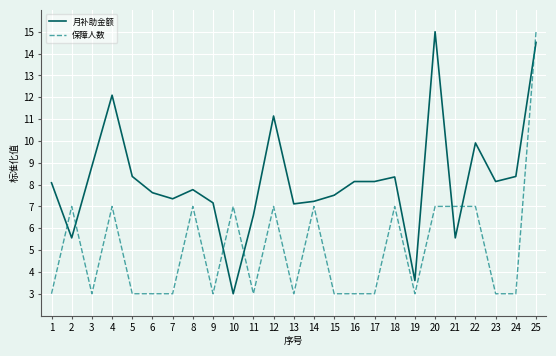

What is the difference between the maximum and minimum values in the 保障人数 series?

12.0